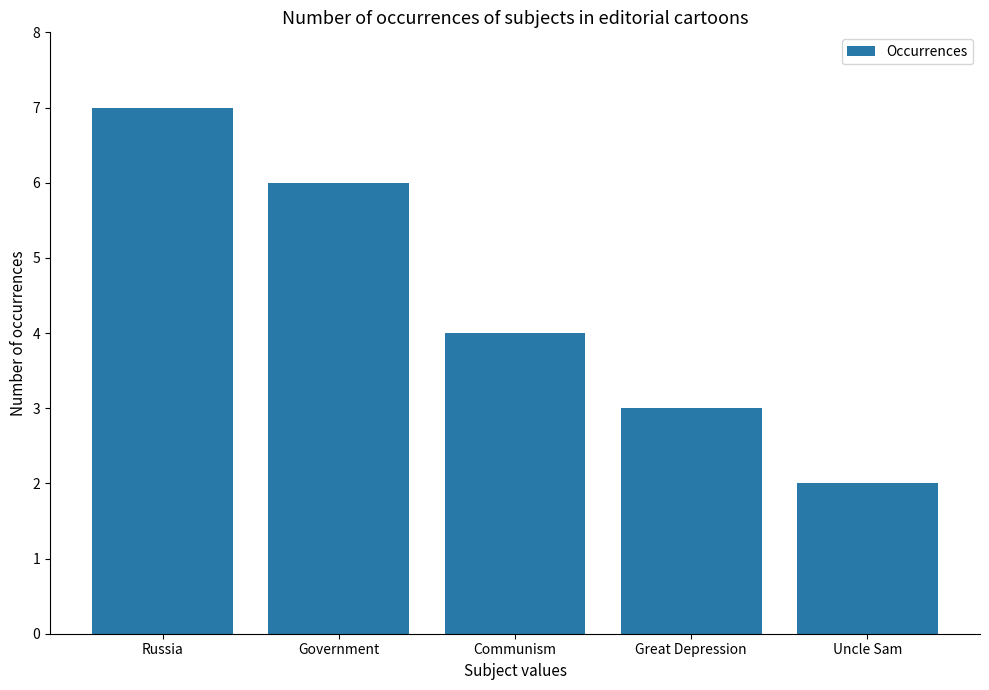

What is the change in value from Government to Great Depression?

-3